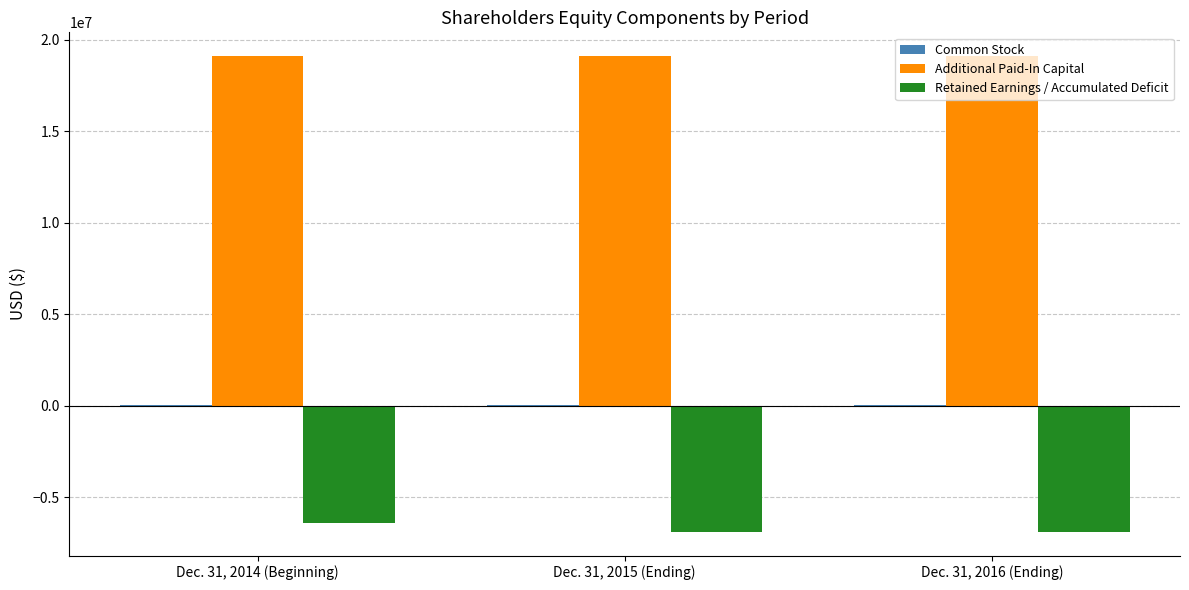

True or false: Additional Paid-In Capital has a value of 19113458 at Dec. 31, 2014 (Beginning).

True